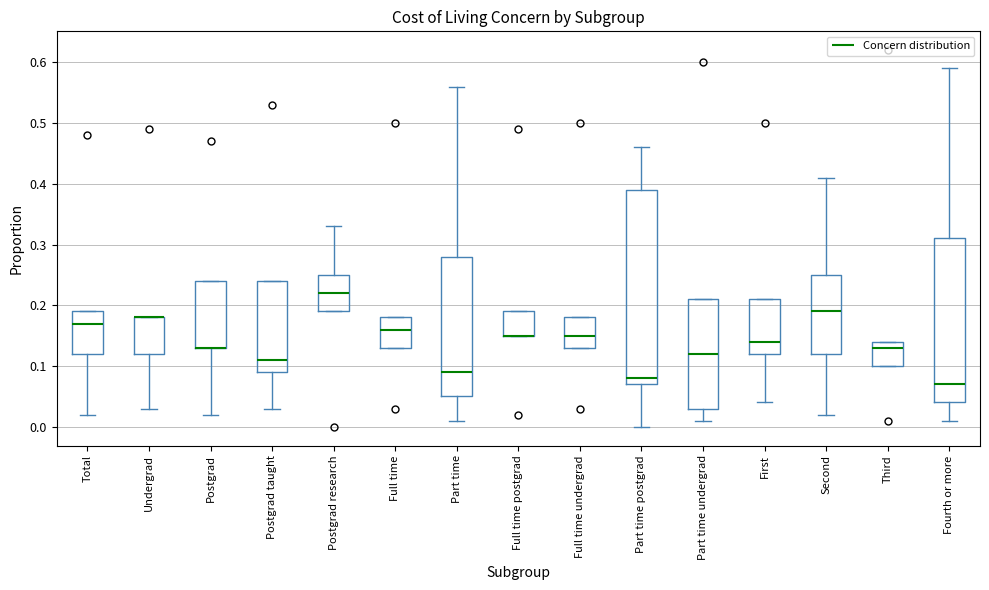

Reading left to right, read every box against the y-axis: the position of its median line, the range the box covers, and the ends of its whiskers. The values are not printed on the chart, so give them approximately, as read against the axis.

Total: median 0.17, box 0.12 to 0.19, whiskers 0.02 to 0.19
Undergrad: median 0.18 (drawn on the box's upper edge), box 0.12 to 0.18, whiskers 0.03 to 0.18
Postgrad: median 0.13 (drawn on the box's lower edge), box 0.13 to 0.24, whiskers 0.02 to 0.24
Postgrad taught: median 0.11, box 0.09 to 0.24, whiskers 0.03 to 0.24
Postgrad research: median 0.22, box 0.19 to 0.25, whiskers 0.19 to 0.33
Full time: median 0.16, box 0.13 to 0.18, whiskers 0.13 to 0.18
Part time: median 0.09, box 0.05 to 0.28, whiskers 0.01 to 0.56
Full time postgrad: median 0.15 (drawn on the box's lower edge), box 0.15 to 0.19, whiskers 0.15 to 0.19
Full time undergrad: median 0.15, box 0.13 to 0.18, whiskers 0.13 to 0.18
Part time postgrad: median 0.08, box 0.07 to 0.39, whiskers 0.00 to 0.46
Part time undergrad: median 0.12, box 0.03 to 0.21, whiskers 0.01 to 0.21
First: median 0.14, box 0.12 to 0.21, whiskers 0.04 to 0.21
Second: median 0.19, box 0.12 to 0.25, whiskers 0.02 to 0.41
Third: median 0.13, box 0.10 to 0.14, whiskers 0.10 to 0.14
Fourth or more: median 0.07, box 0.04 to 0.31, whiskers 0.01 to 0.59